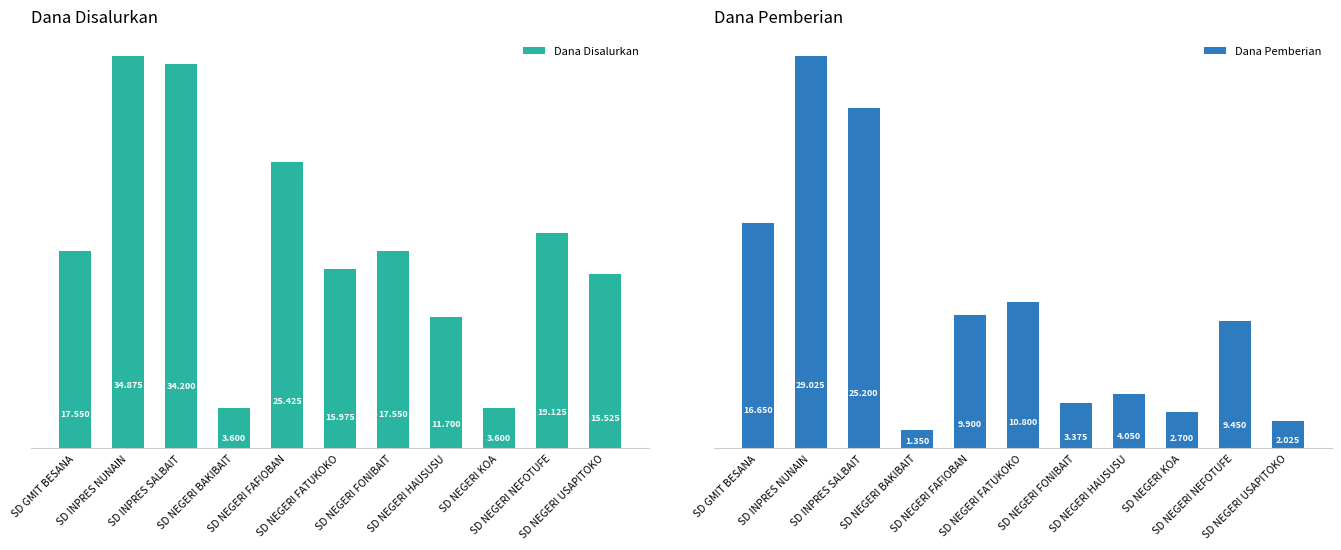

Reading left to right, list all the values displayed in this chart.

Dana Disalurkan: SD GMIT BESANA=17550000	SD INPRES NUNAIN=34875000	SD INPRES SALBAIT=34200000	SD NEGERI BAKIBAIT=3600000	SD NEGERI FAFIOBAN=25425000	SD NEGERI FATUKOKO=15975000	SD NEGERI FONIBAIT=17550000	SD NEGERI HAUSUSU=11700000	SD NEGERI KOA=3600000	SD NEGERI NEFOTUFE=19125000	SD NEGERI USAPITOKO=15525000
Dana Pemberian: SD GMIT BESANA=16650000	SD INPRES NUNAIN=29025000	SD INPRES SALBAIT=25200000	SD NEGERI BAKIBAIT=1350000	SD NEGERI FAFIOBAN=9900000	SD NEGERI FATUKOKO=10800000	SD NEGERI FONIBAIT=3375000	SD NEGERI HAUSUSU=4050000	SD NEGERI KOA=2700000	SD NEGERI NEFOTUFE=9450000	SD NEGERI USAPITOKO=2025000